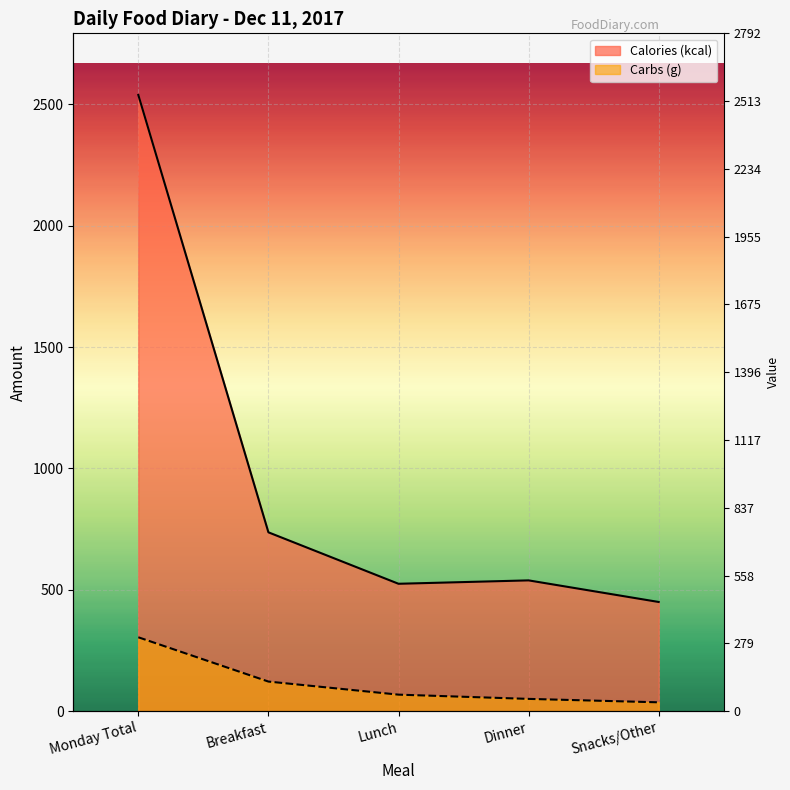

True or false: Carbs (g) and Calories (kcal) cross at least once.

False